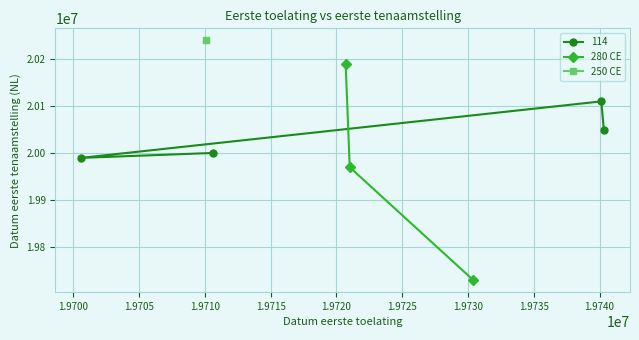

What is the value of the 280 CE point at the 1st from the left?

20190830